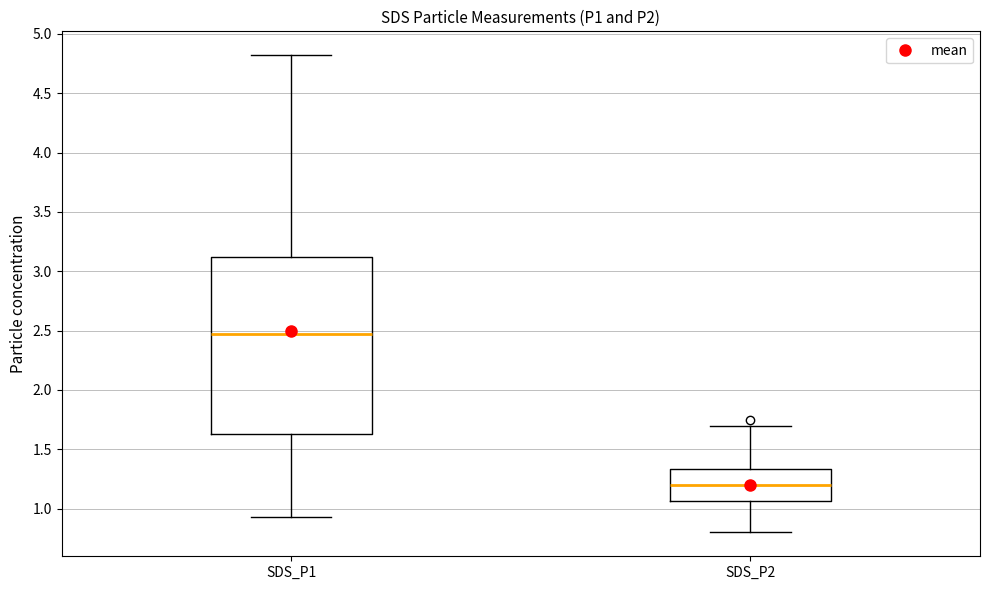

Reading left to right, transcribe this box plot: for each box, give where its median line is, the range the box spans, and where its two whiskers end, as read against the y-axis. The values are not printed on the chart, so give them approximately, as read against the axis.

SDS_P1: median 2.45, box 1.65 to 3.10, whiskers 0.95 to 4.80
SDS_P2: median 1.20, box 1.05 to 1.35, whiskers 0.80 to 1.70